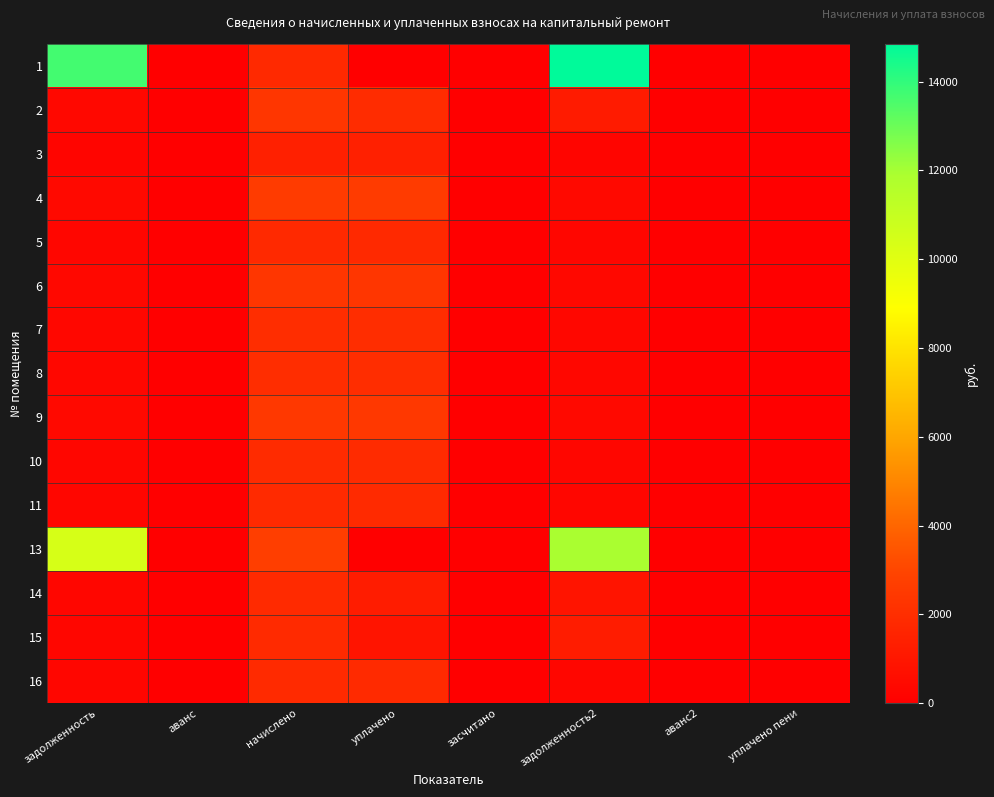

Which category has the lowest value across all series?

аванс